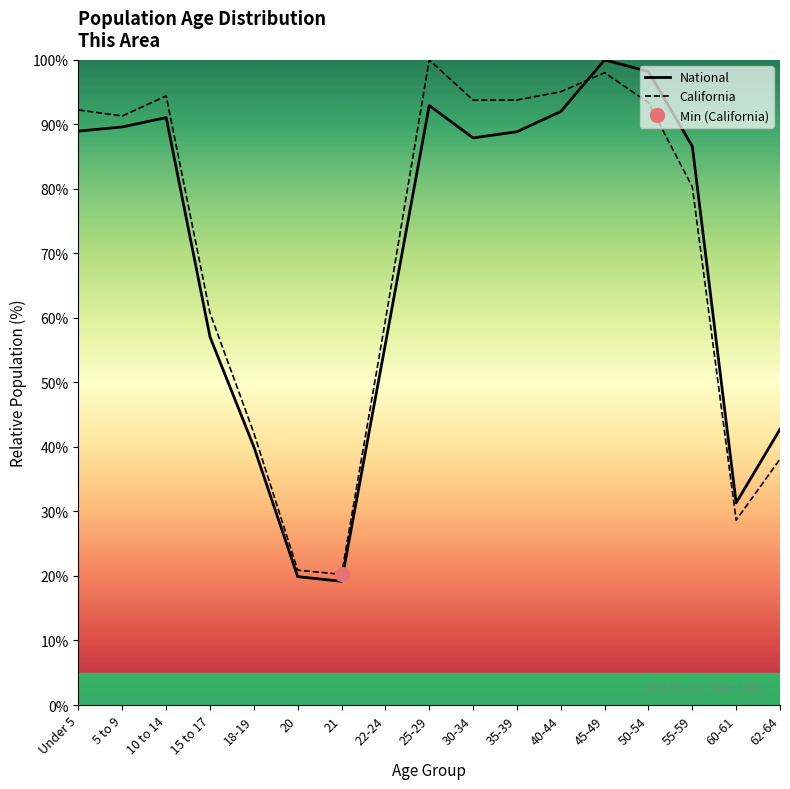

Which series has the largest total across all categories?

California